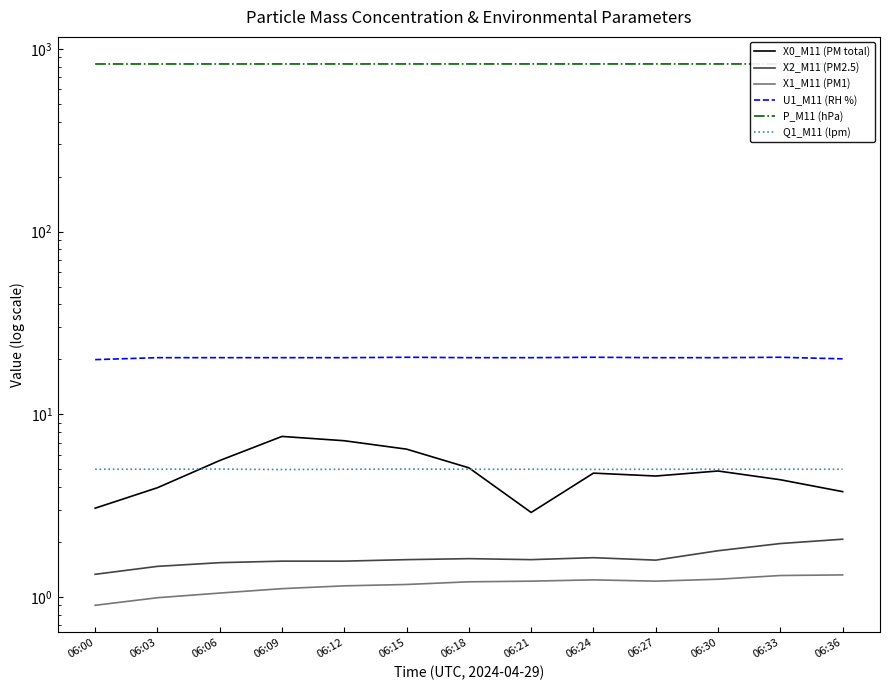

At which category does X0_M11 (PM total) reach its first local valley?

06:21